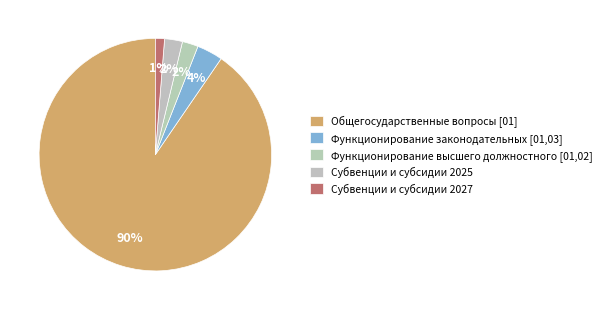

Rank the categories by value from highest to lowest.

Общегосударственные вопросы [01], Функционирование законодательных [01,03], Субвенции и субсидии 2025, Функционирование высшего должностного [01,02], Субвенции и субсидии 2027